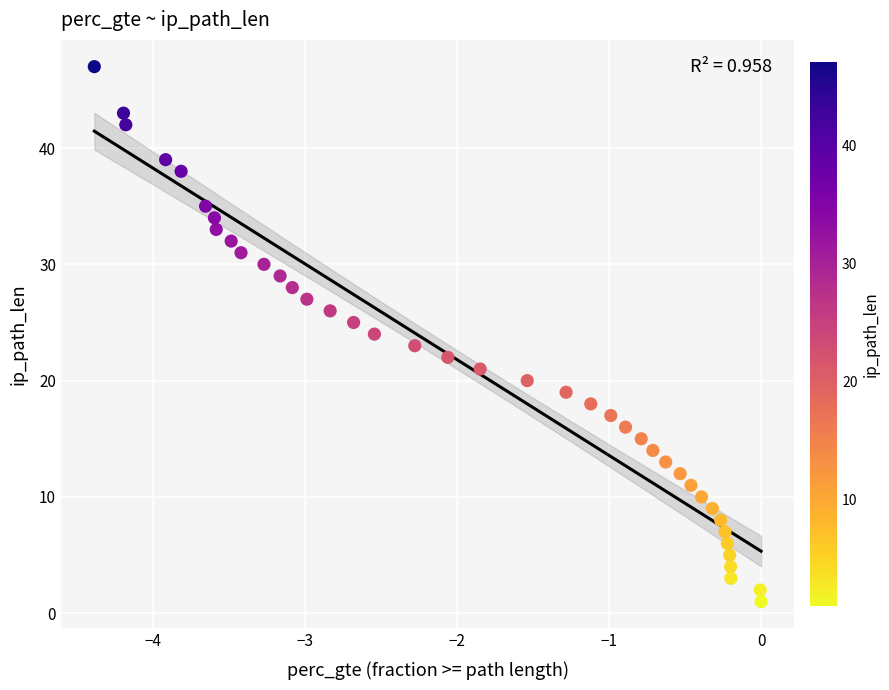

What is the range of Y values (max minus min)?

46